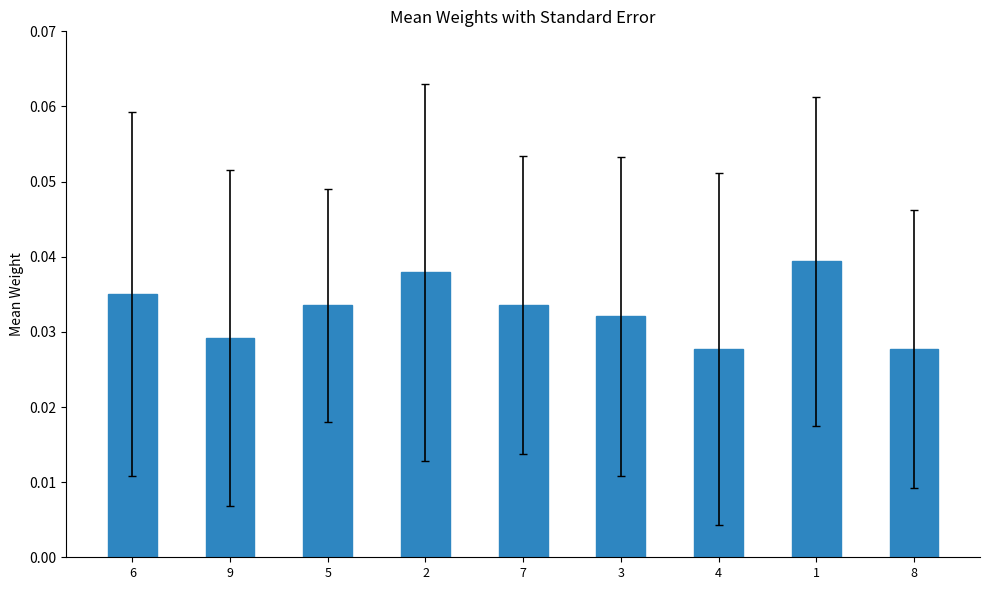

What is the label of the 3rd bar from the right?

4